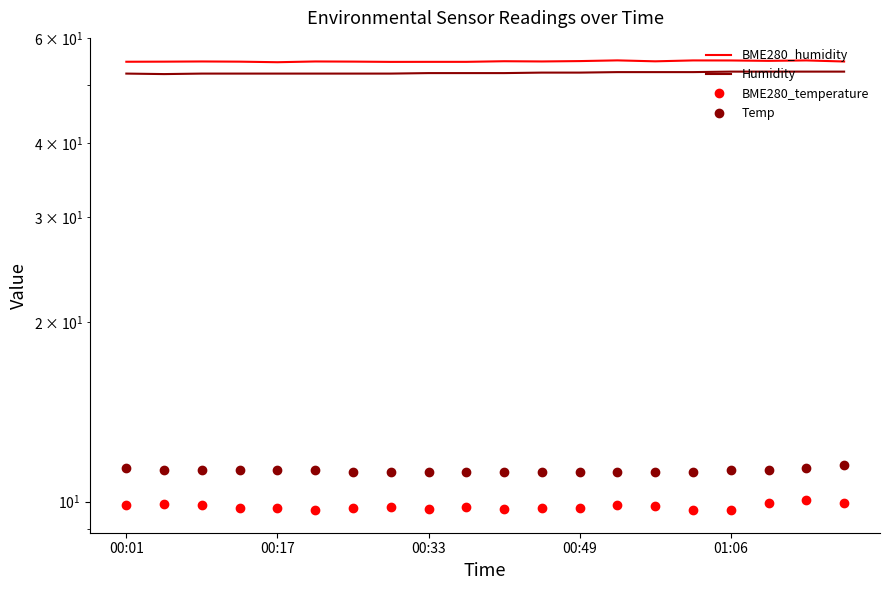

True or false: Humidity and BME280_humidity cross at least once.

False